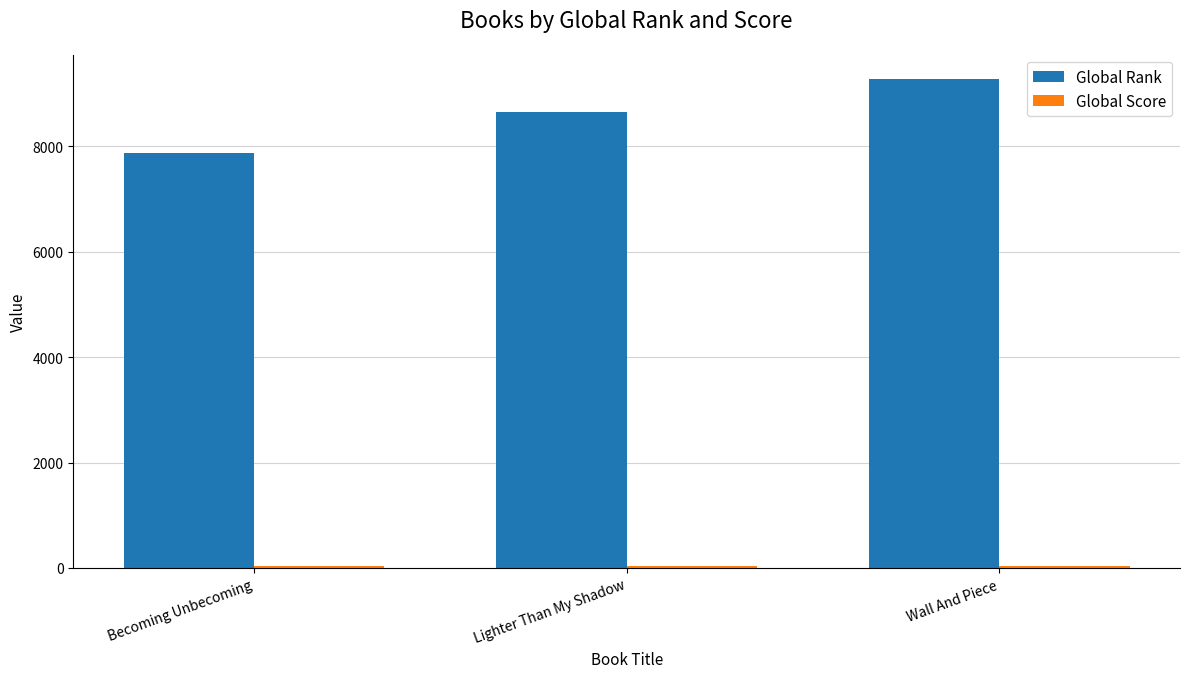

Which category has the highest value across all series?

Wall And Piece